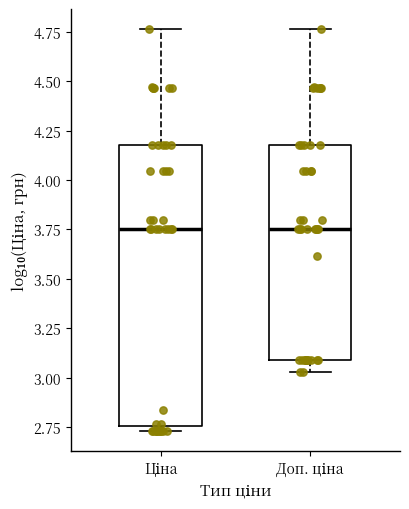

Which box is the tallest, from its lower edge to its upper edge?

Ціна